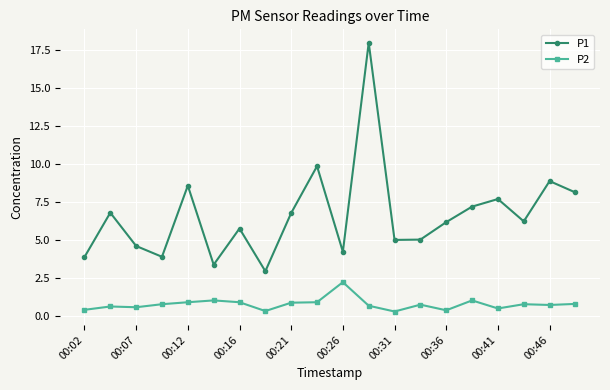

Which series has the largest range (max minus min)?

P1